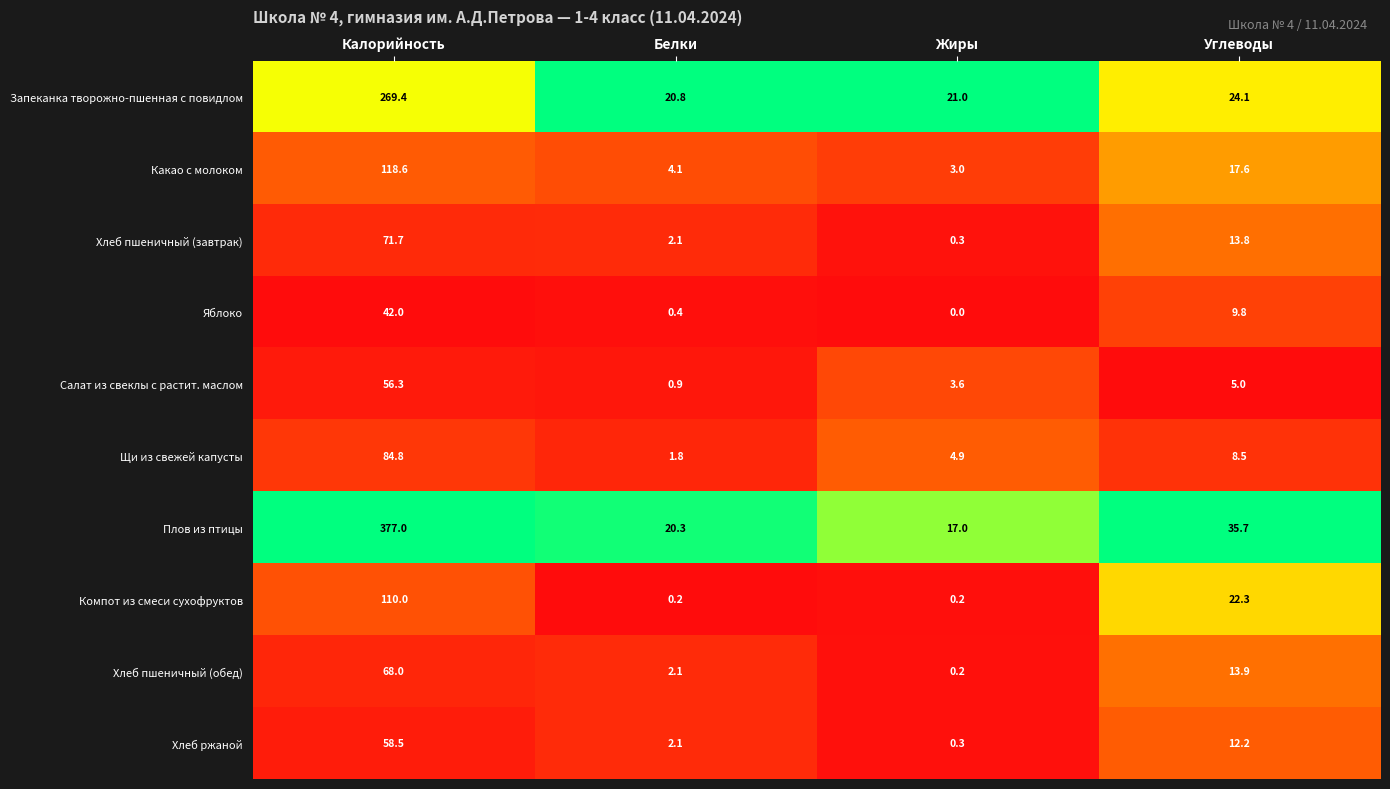

What is the difference between the second highest and second lowest values in the Хлеб пшеничный (обед) series?

11.8